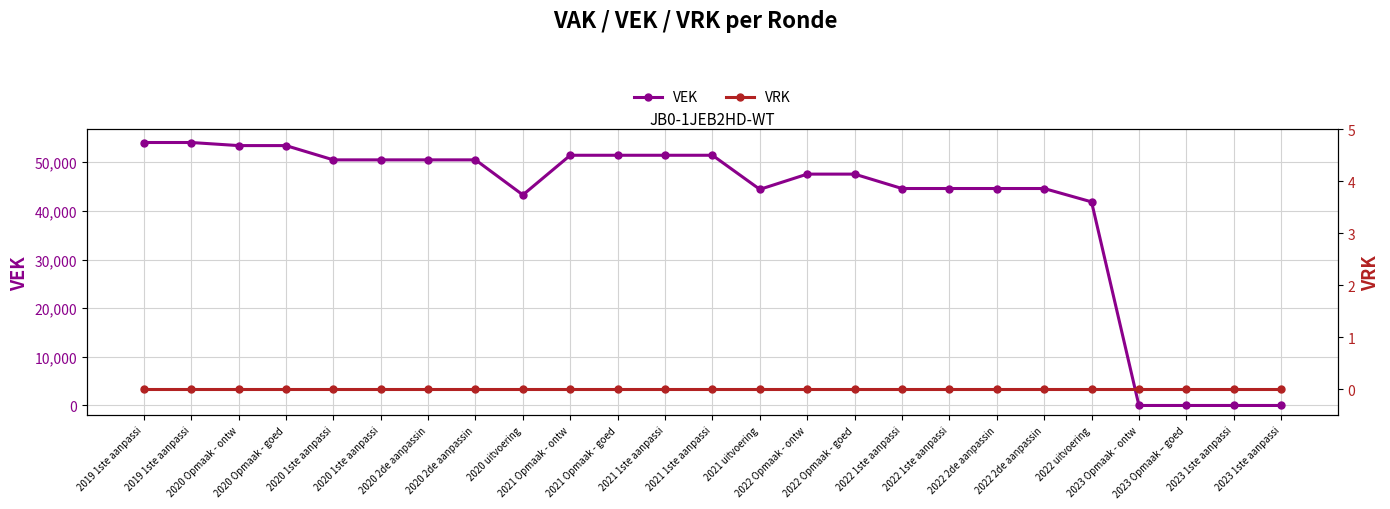

What is the total value across all series at 2022 1ste aanpassi?

44608